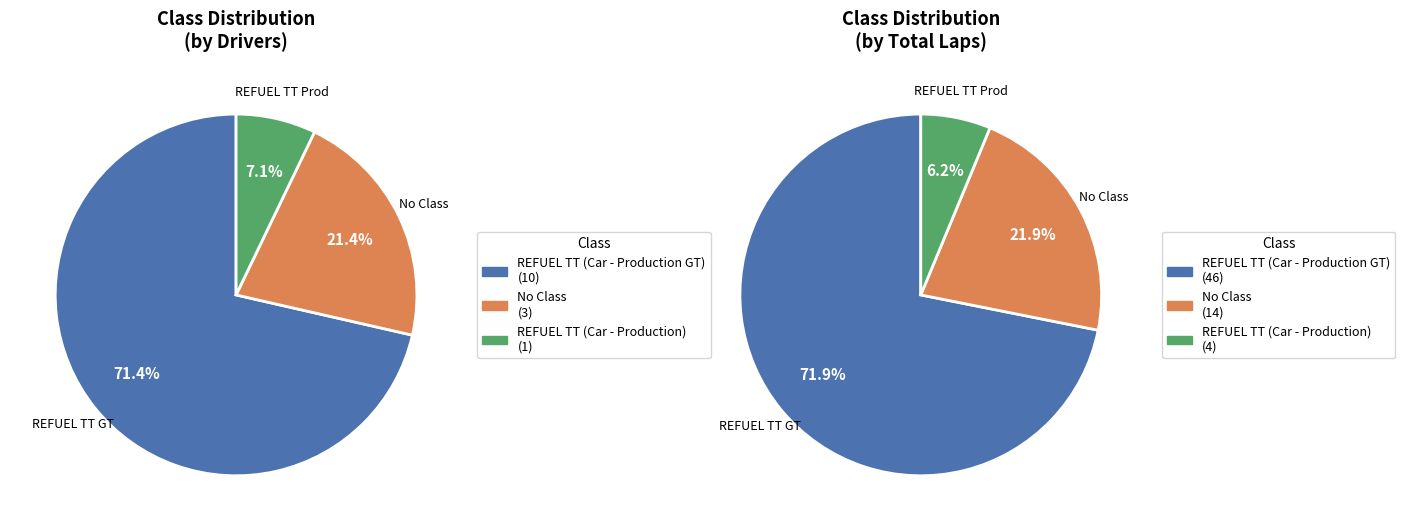

To the nearest percent, what is the difference between the largest and smallest slice percentages?

64%